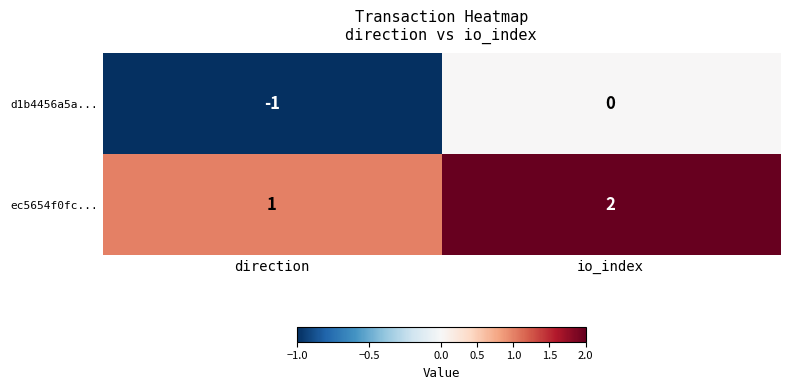

What is the smallest value displayed?

-1